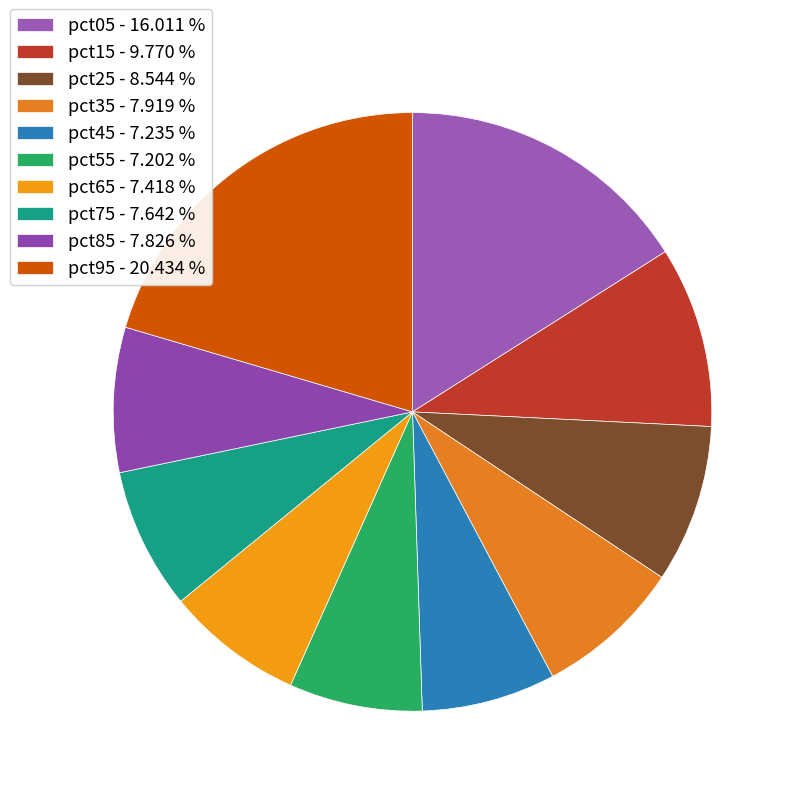

What is the largest slice in the pie chart?

pct95